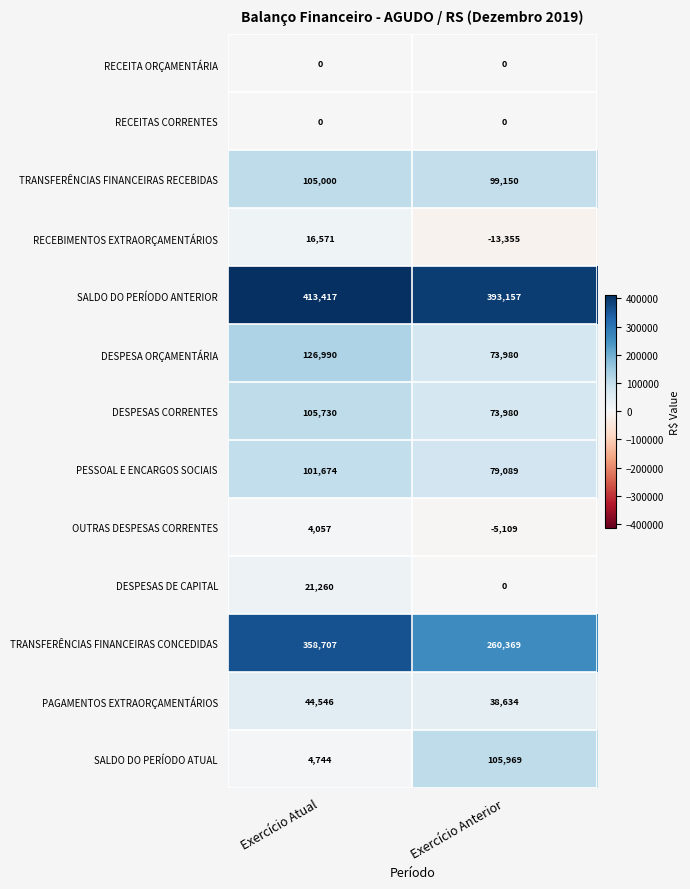

Read the DESPESA ORÇAMENTÁRIA value at Exercício Anterior, to the nearest 100.

74000